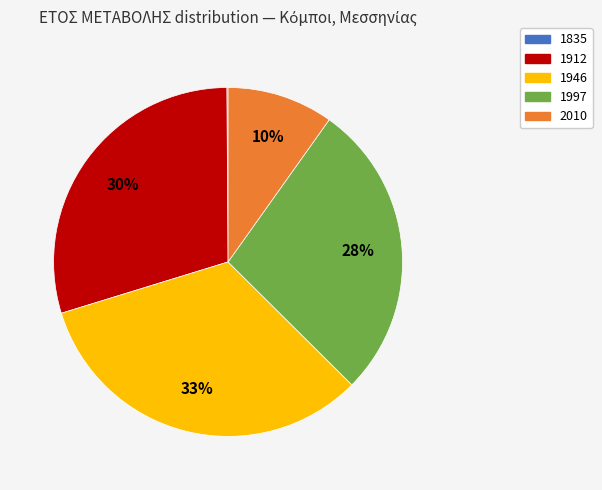

Which slice is the largest?

1946